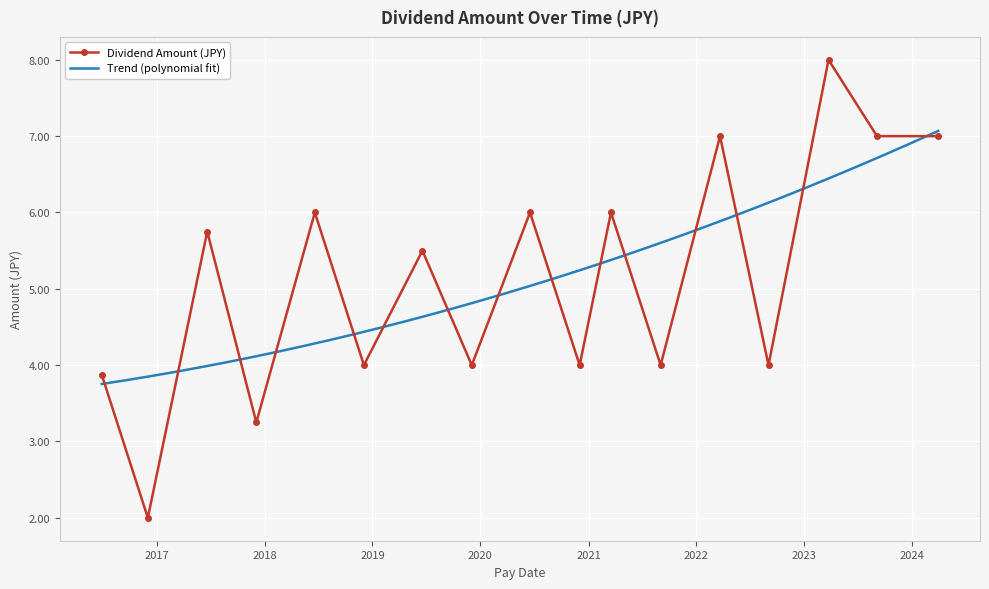

Read the value at 2022-09-02.

4.0